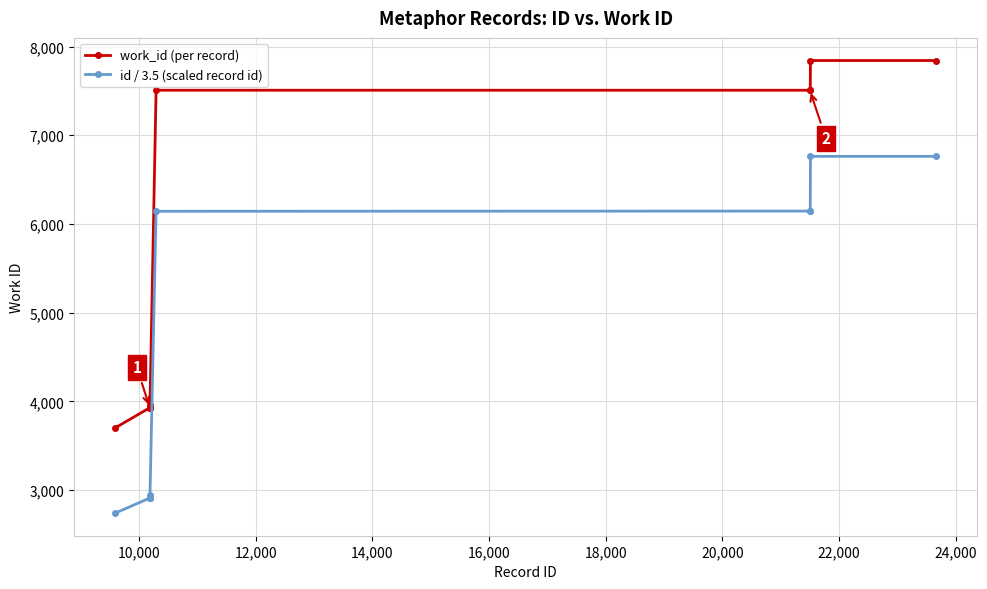

Count the number of categories in the chart.

10